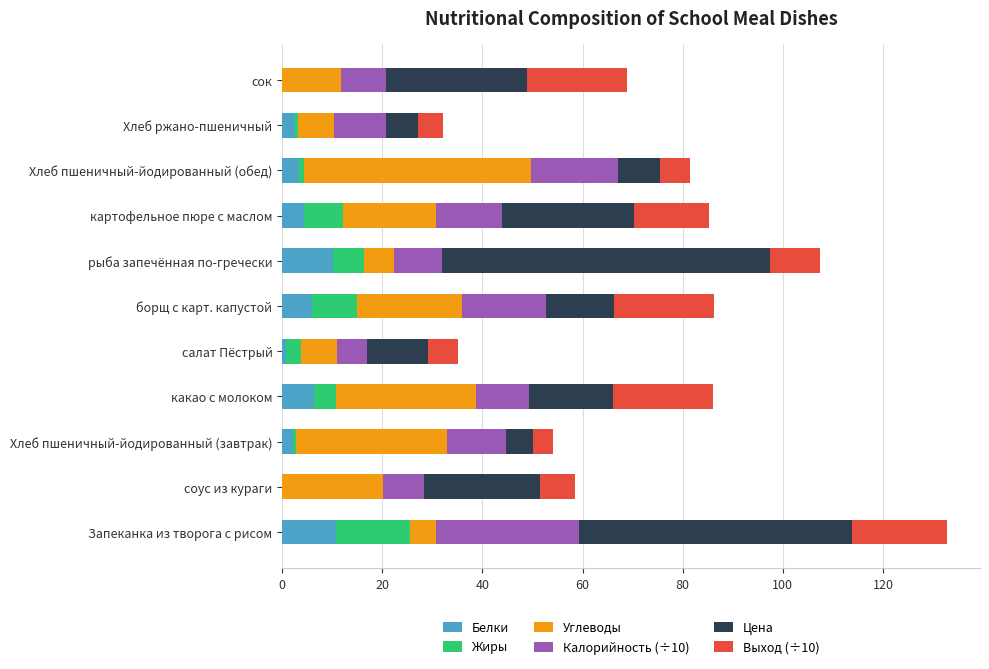

What is the total value across all series at соус из кураги?

58.6